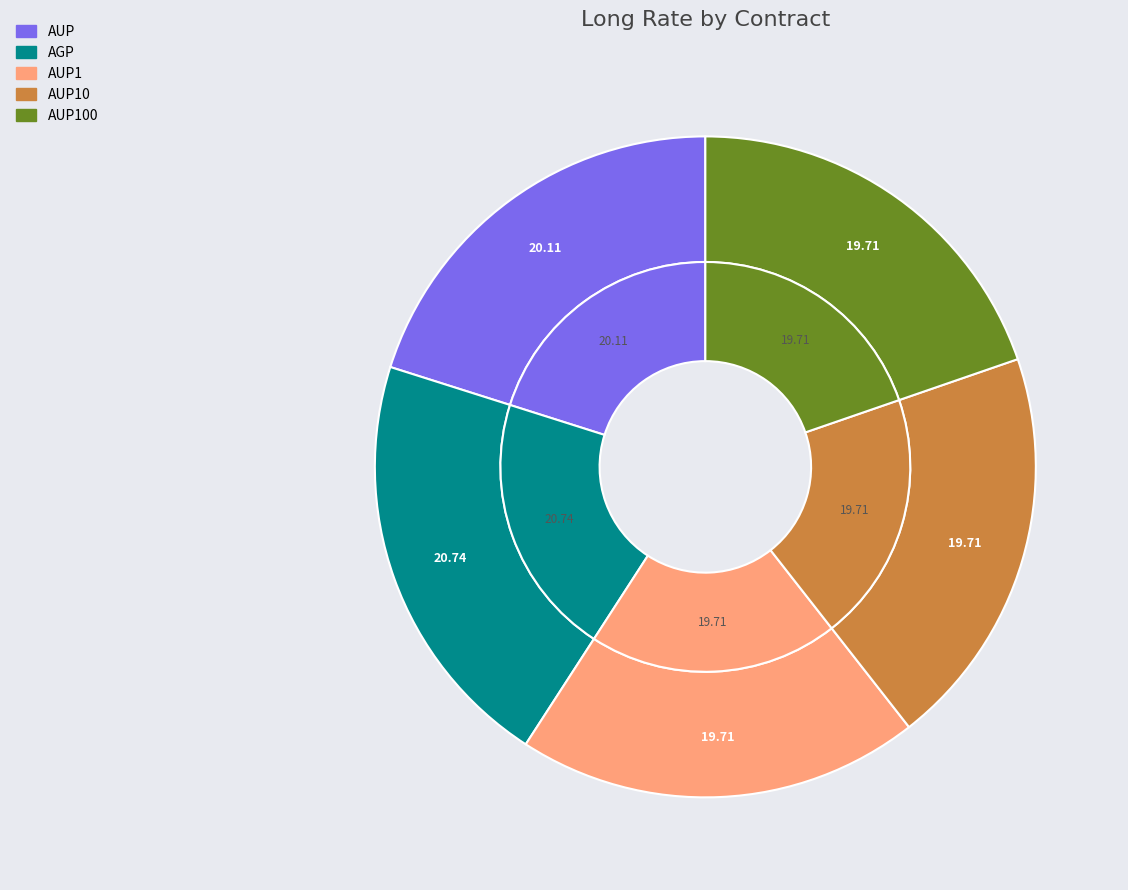

True or false: AUP accounts for 27% of the total.

False